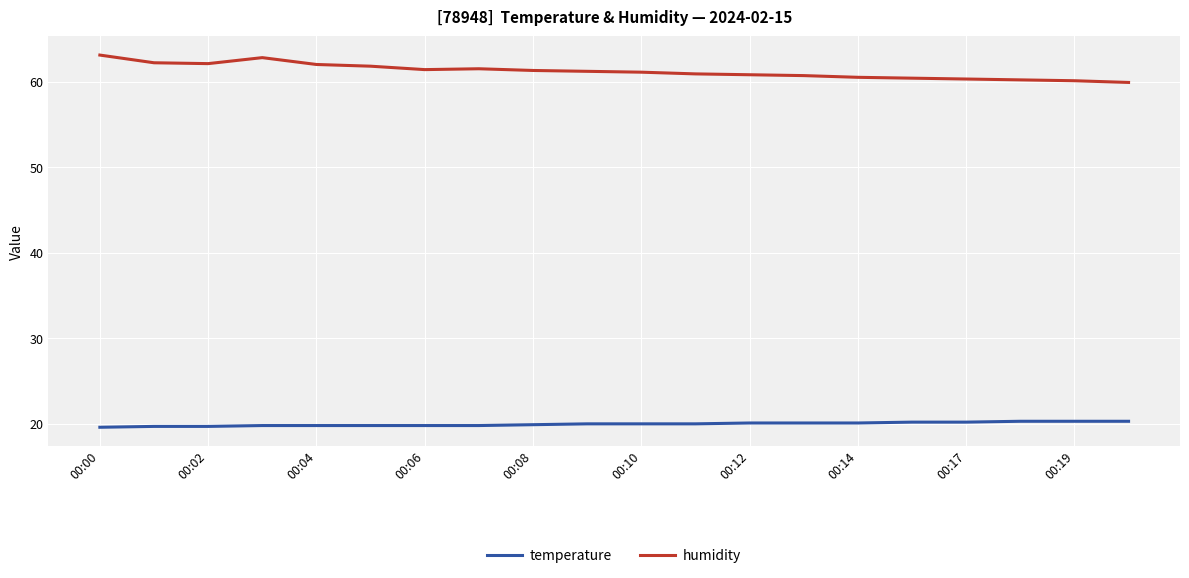

How many categories are shown in the chart?

20